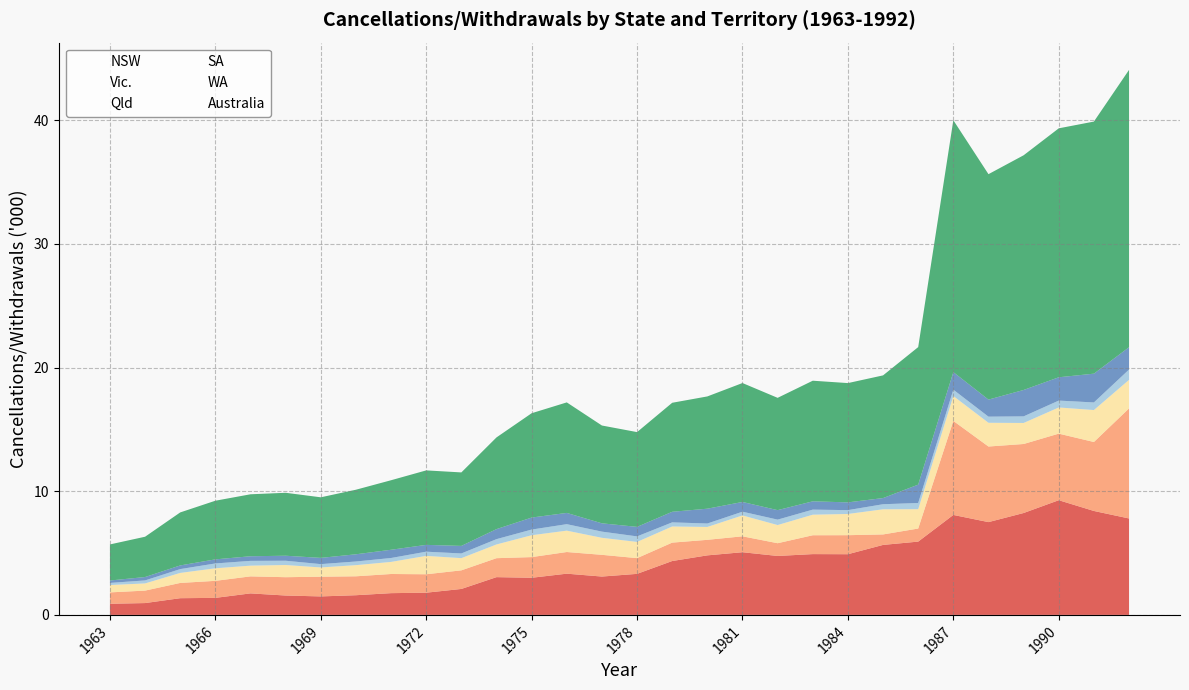

The value of Australia at 1967 is 5.0. True or false?

True